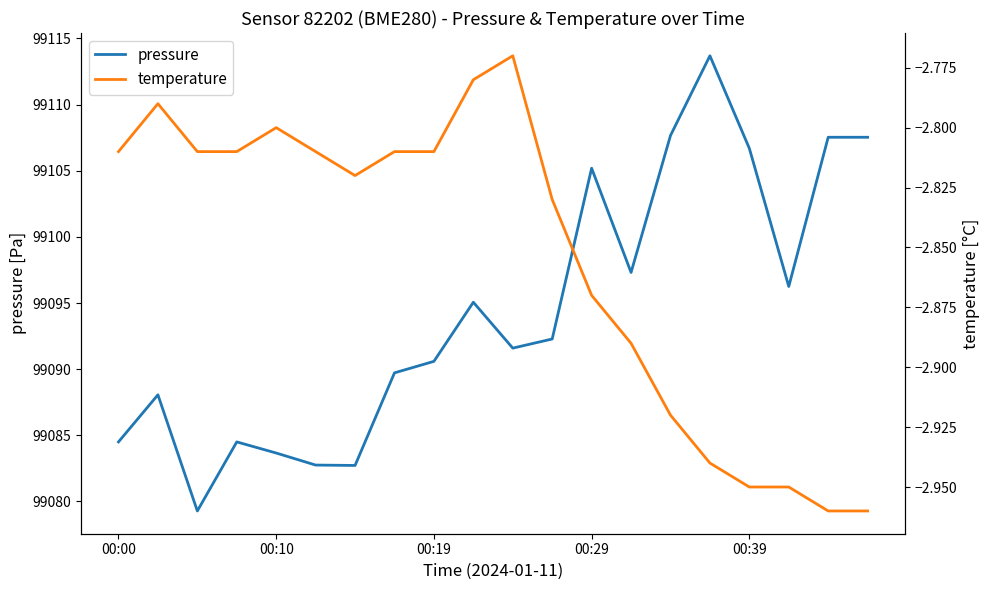

Is it true that pressure equals 99090.6 at 00:19?

True